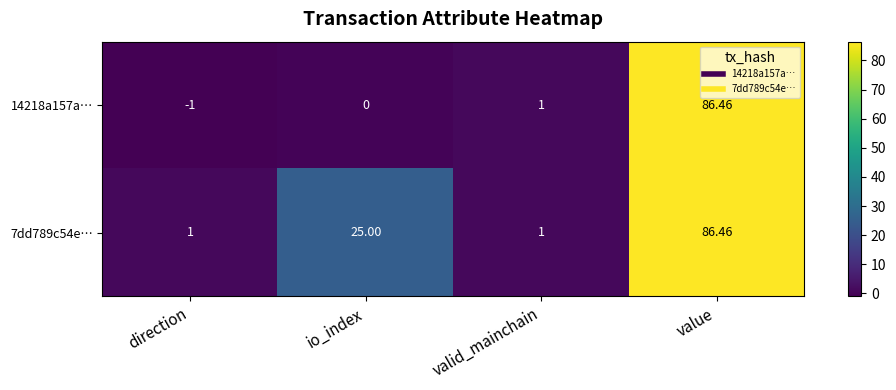

At which category is the sum across all series the highest?

value